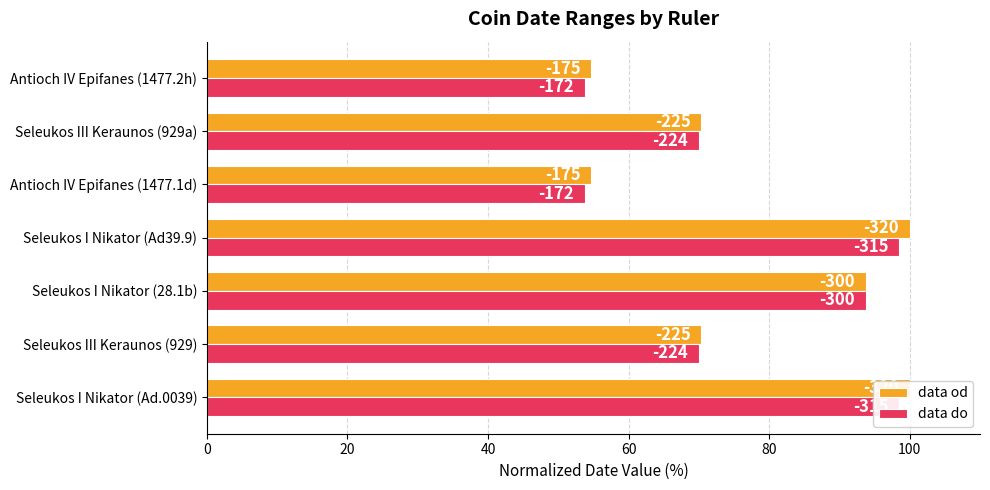

Which series has the widest spread of values?

data od